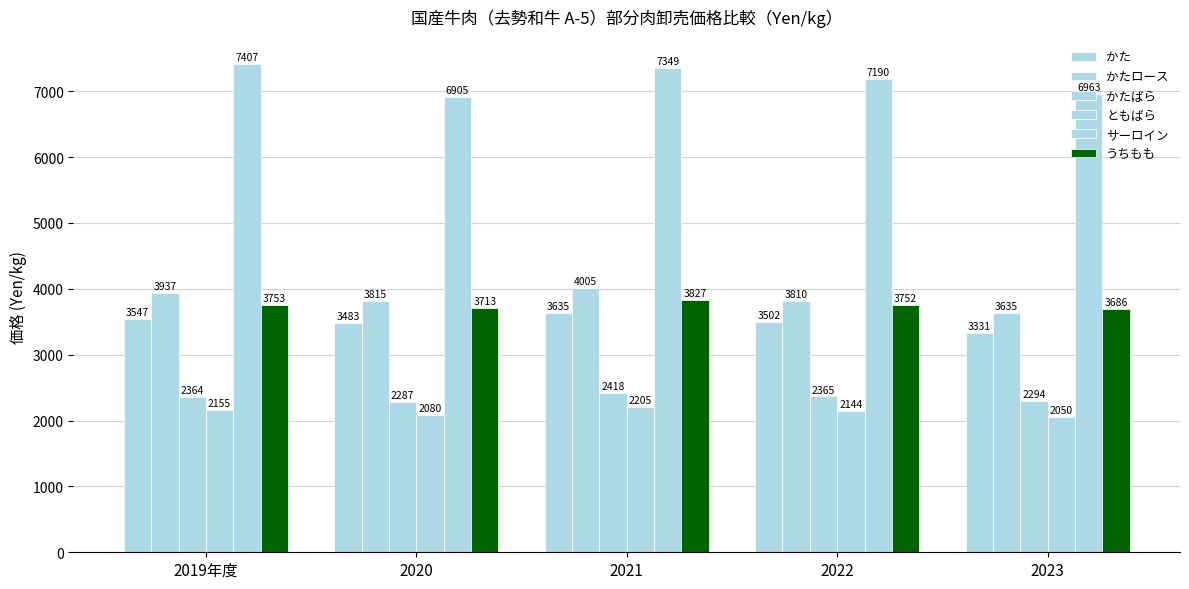

What is the label of the 2nd bar from the right?

2022